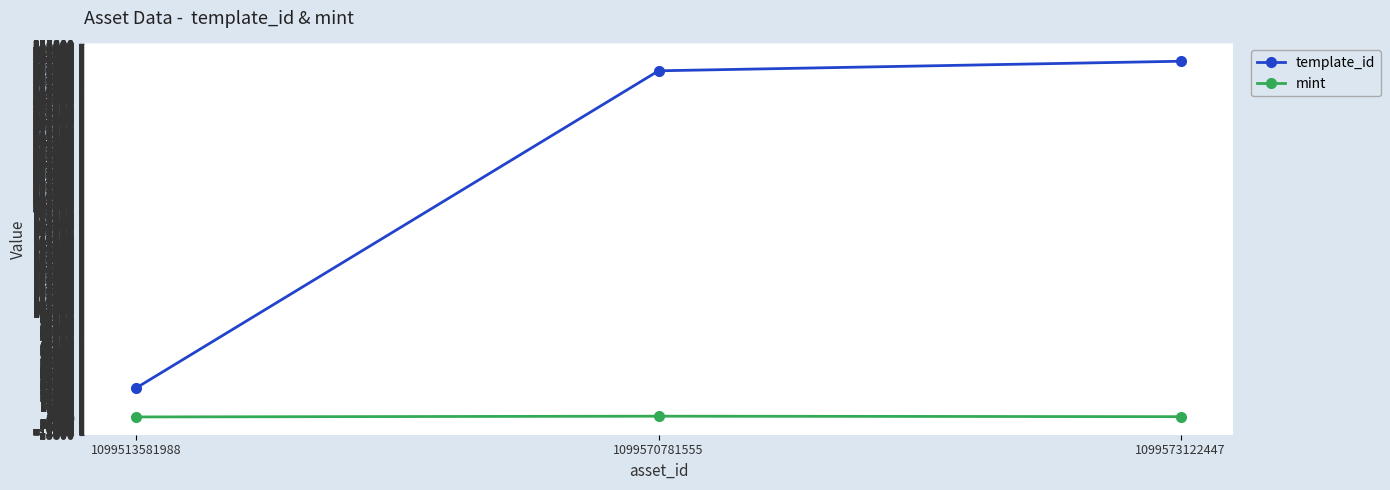

True or false: mint has a value of 1729 at 1099570781555.

True